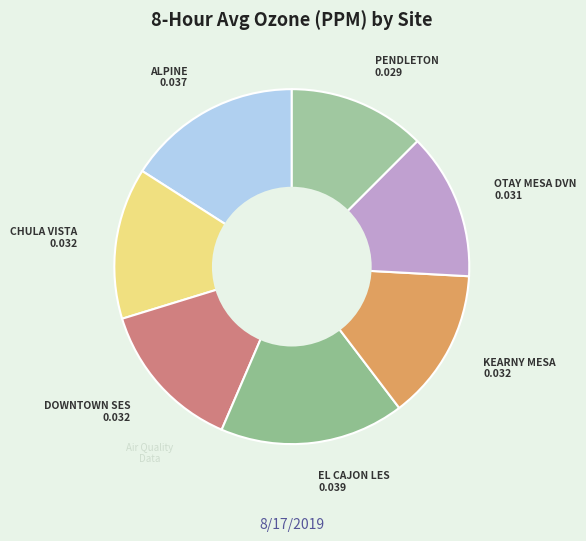

Is there any slice that represents more than half of the pie?

No